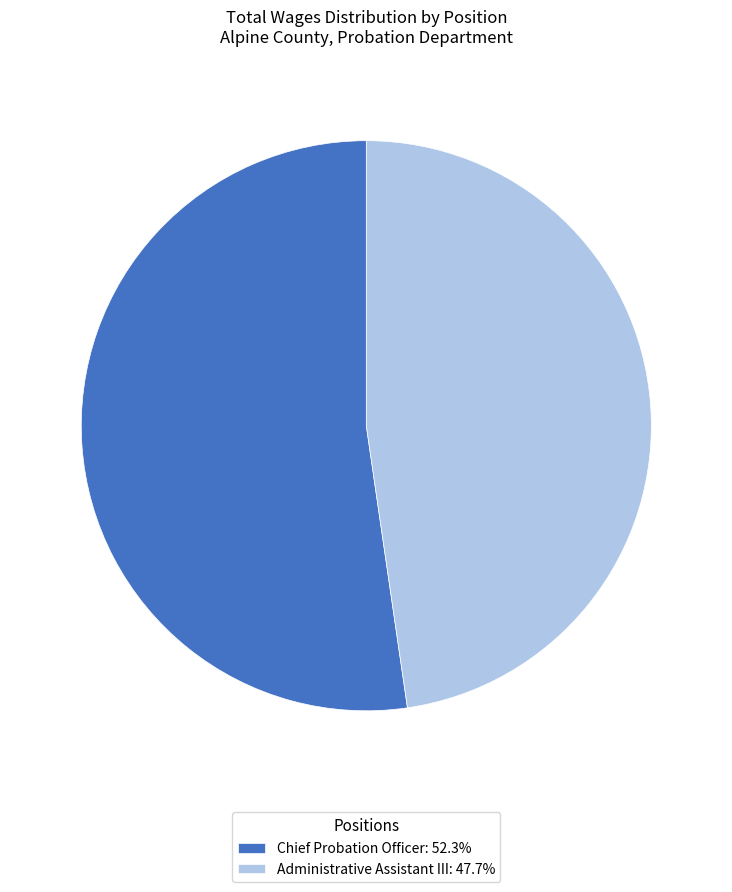

Do Chief Probation Officer: 52.3% and Administrative Assistant III: 47.7% together represent more than half of the pie?

Yes